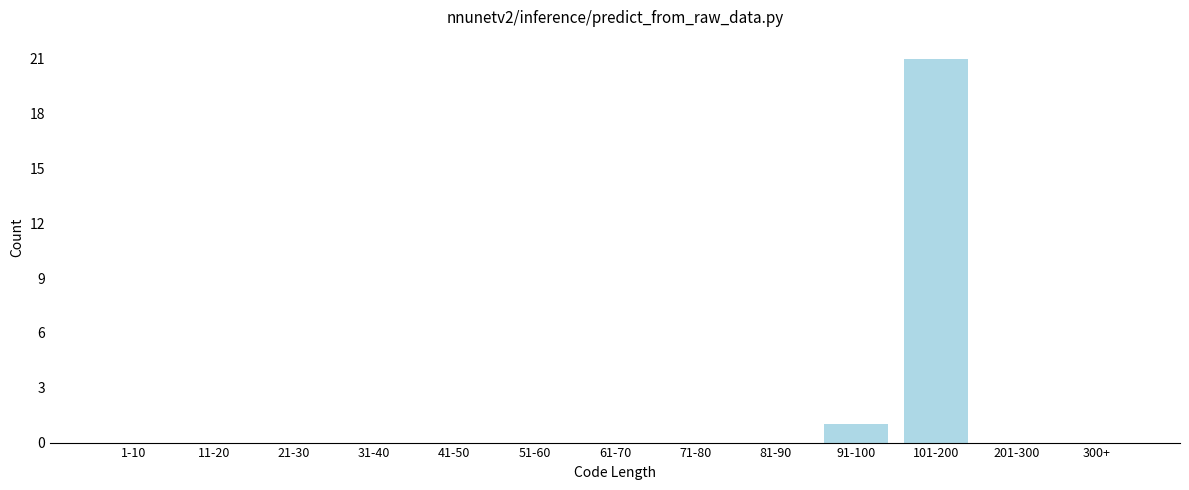

Reading left to right, what are all the values shown in this chart?

1-10=0	11-20=0	21-30=0	31-40=0	41-50=0	51-60=0	61-70=0	71-80=0	81-90=0	91-100=1	101-200=21	201-300=0	300+=0